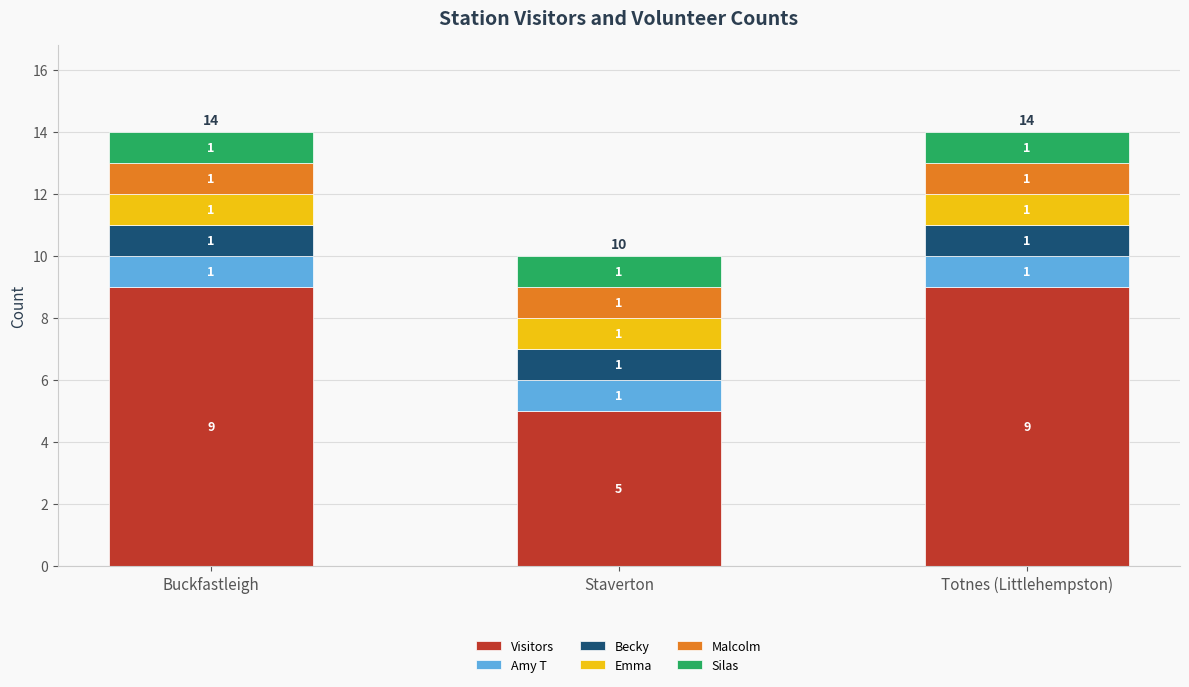

How many data points does each series have?

3